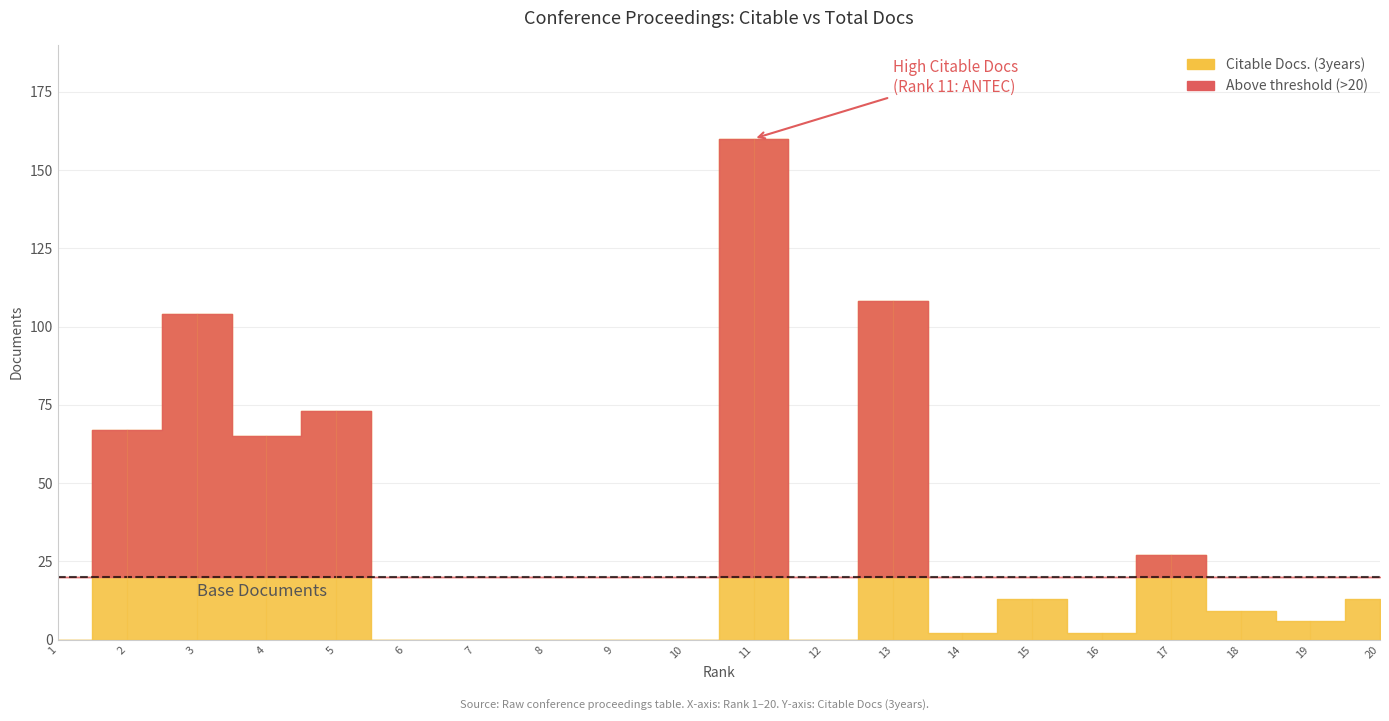

Does the chart display data point markers on the line(s)?

No